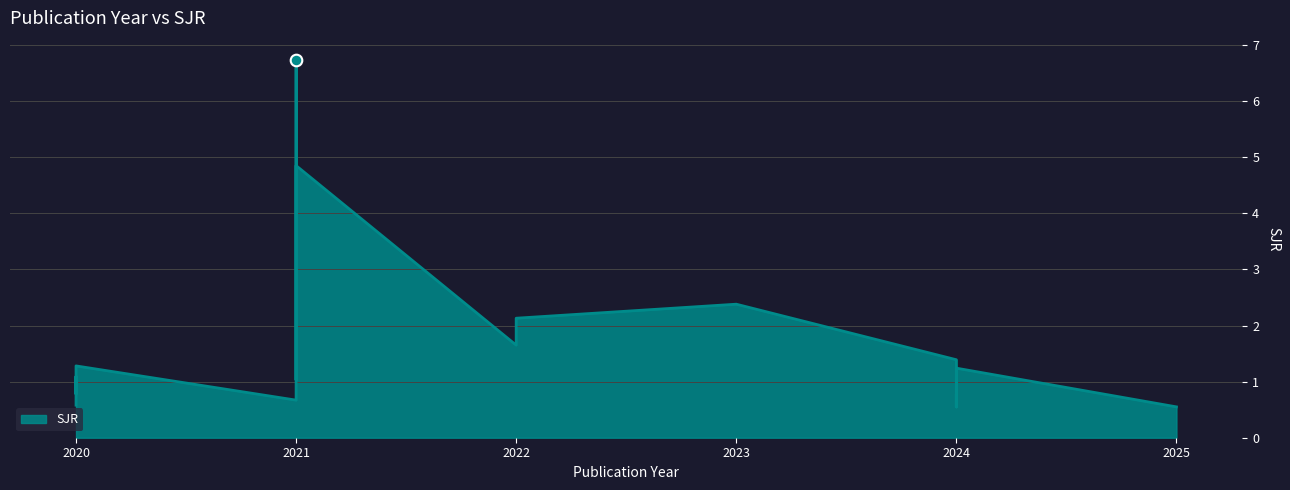

What is the ratio of the value at 2024 to the value at 2022?

0.6